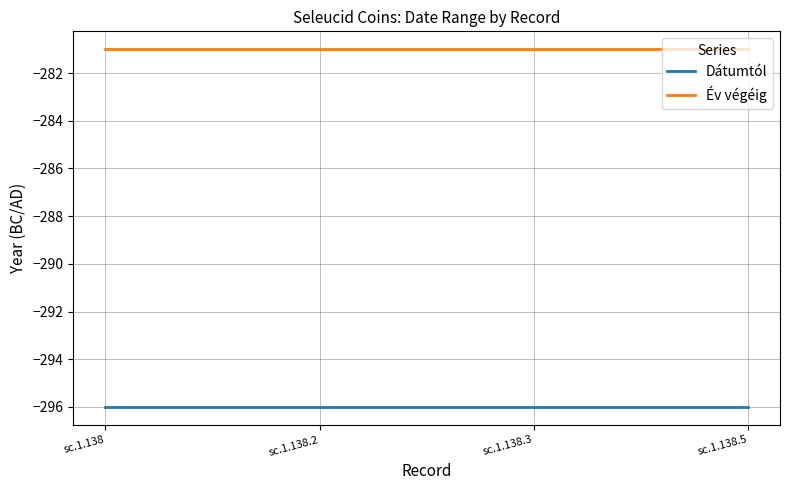

True or false: Dátumtól and Év végéig intersect in this chart.

False